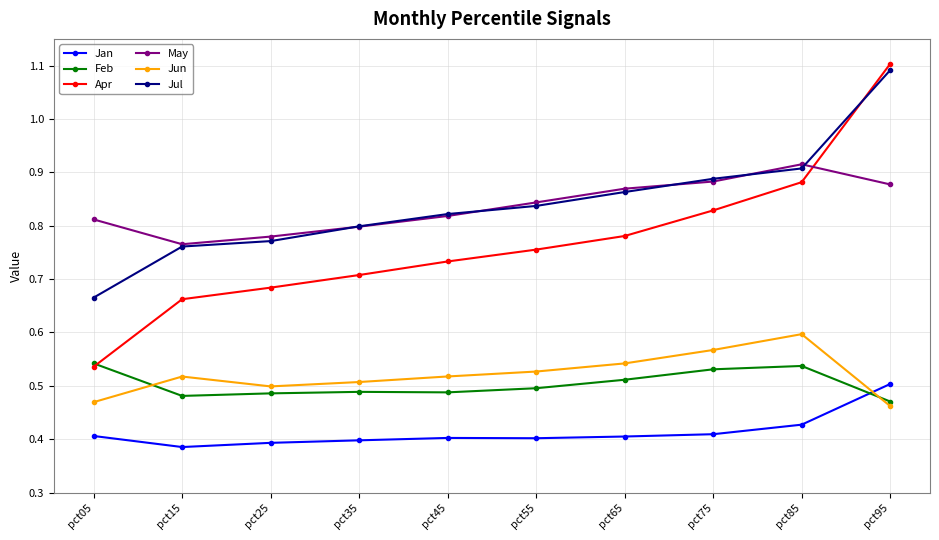

Which category has the highest value across all series?

pct95